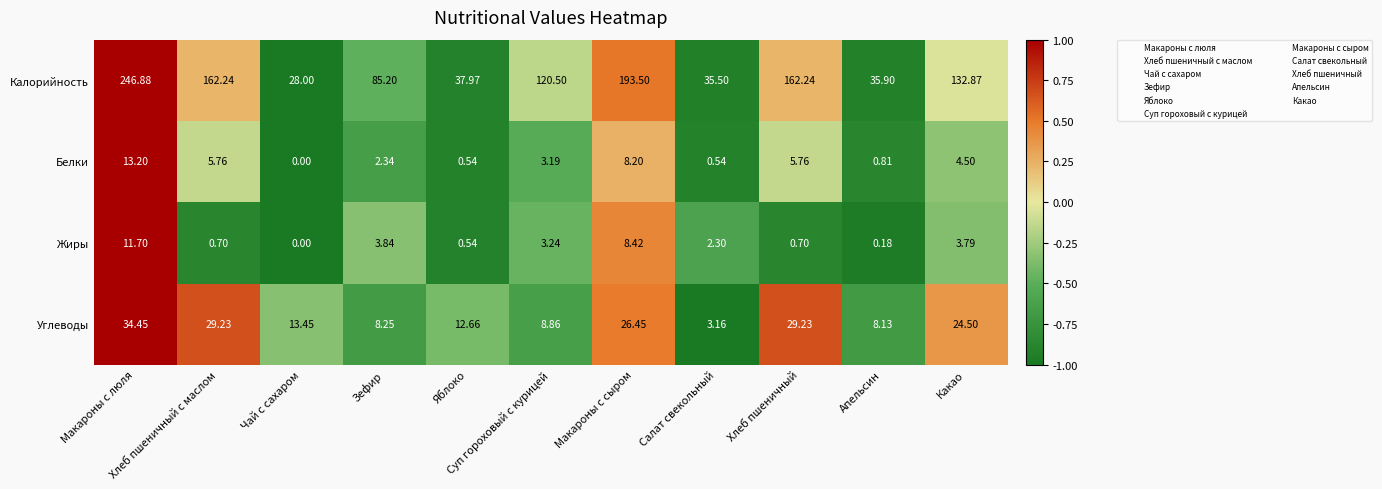

Which series has the largest total across all categories?

Калорийность